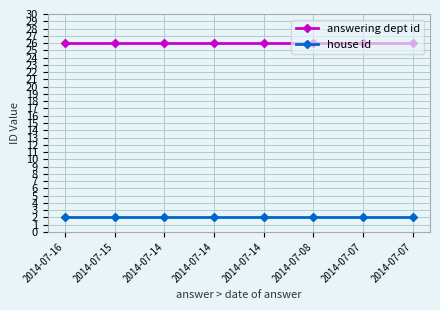

What is the total value across all series at 2014-07-08?

28